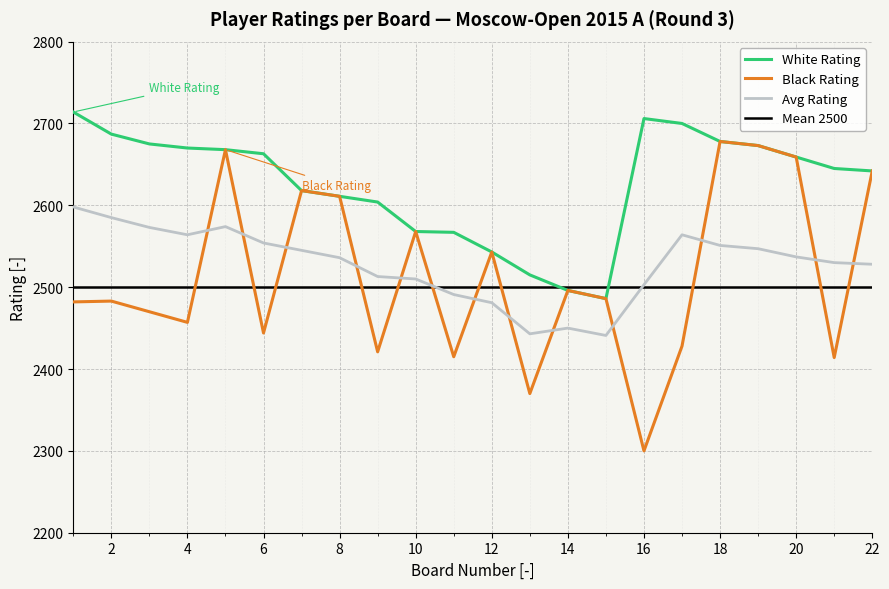

Where is Black Rating nearest to the value 2489?

15